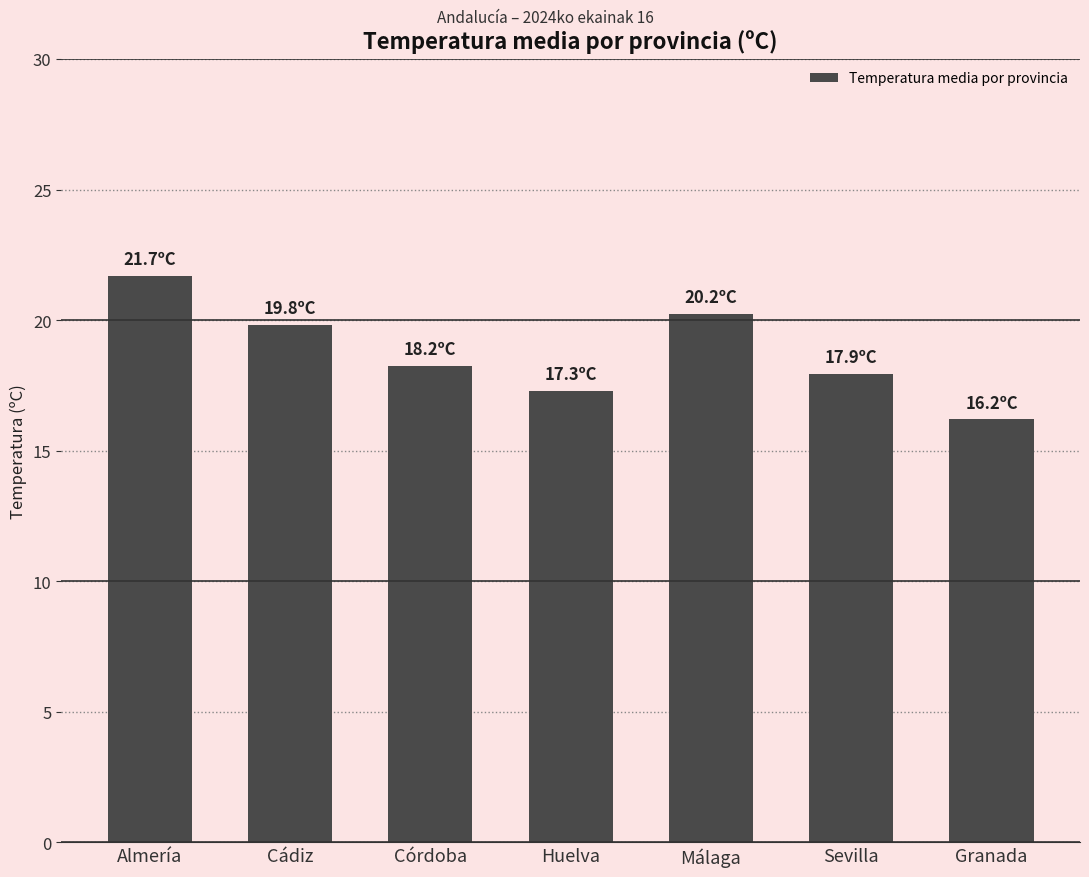

Read the value at Sevilla.

17.9